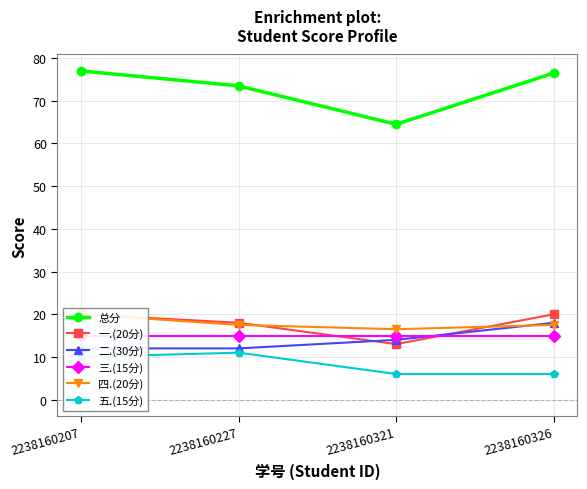

Which category has the highest value in the 五.(15分) series?

2238160227